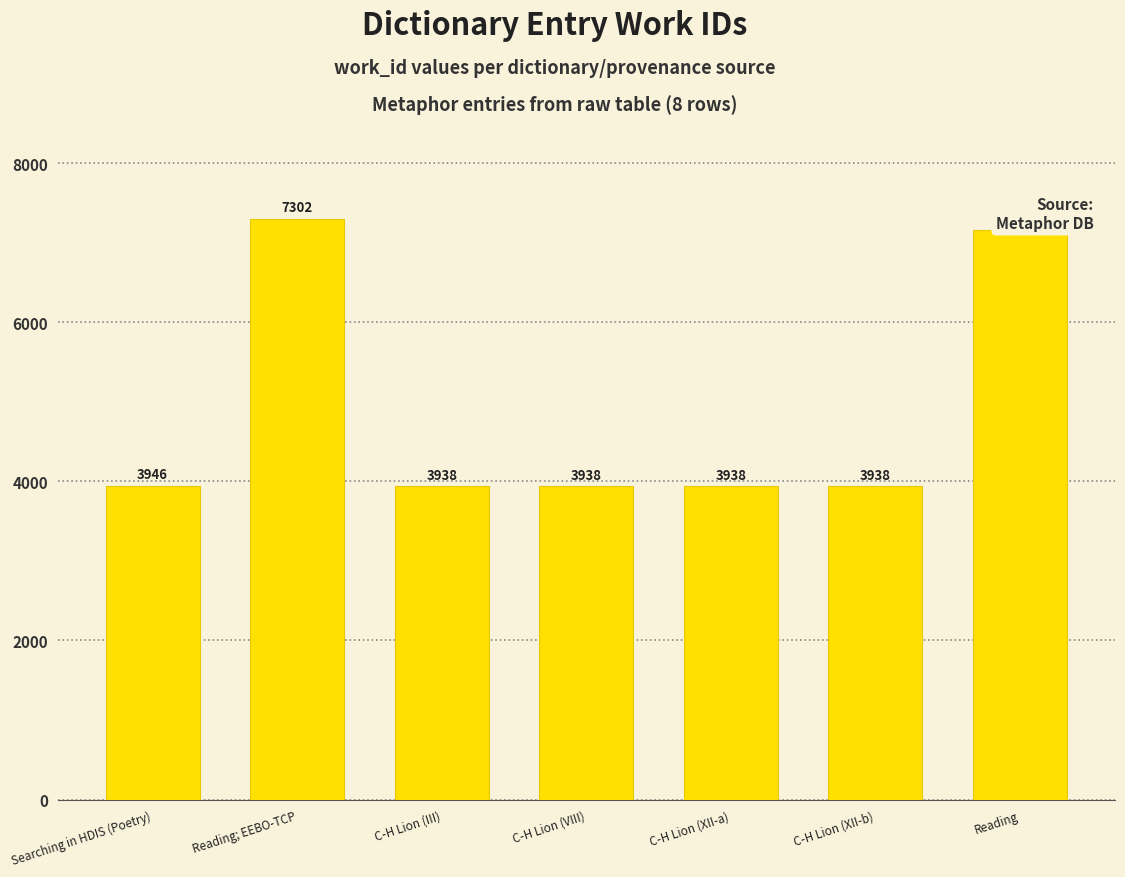

The chart shows a value of 1823 at C-H Lion (III). True or false?

False